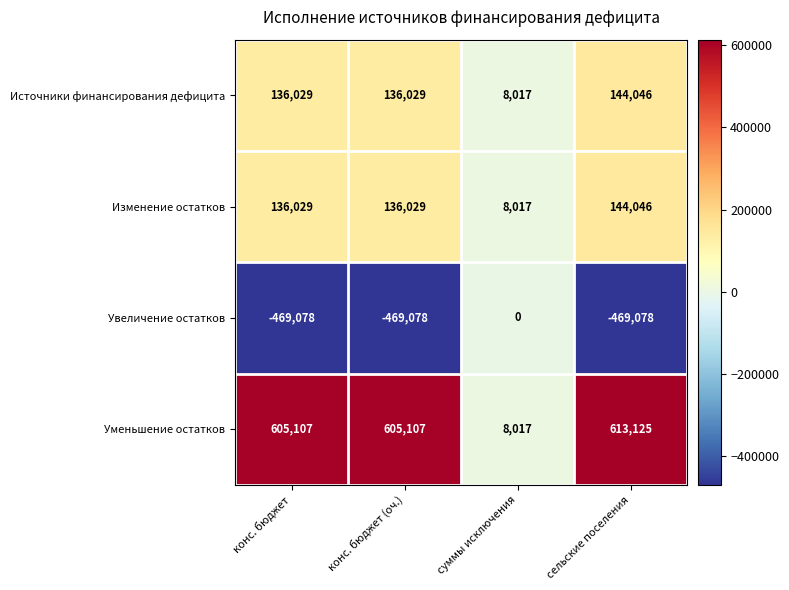

Which series has the largest range (max minus min)?

Уменьшение остатков